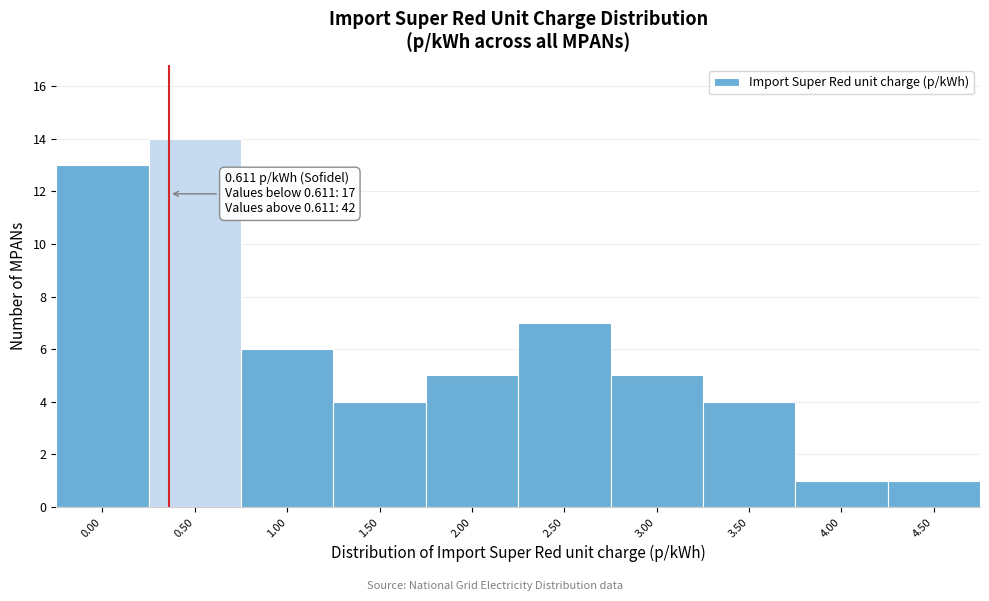

Reading right to left, list all the values displayed in this chart.

4.50=1	4.00=1	3.50=4	3.00=5	2.50=7	2.00=5	1.50=4	1.00=6	0.50=14	0.00=13